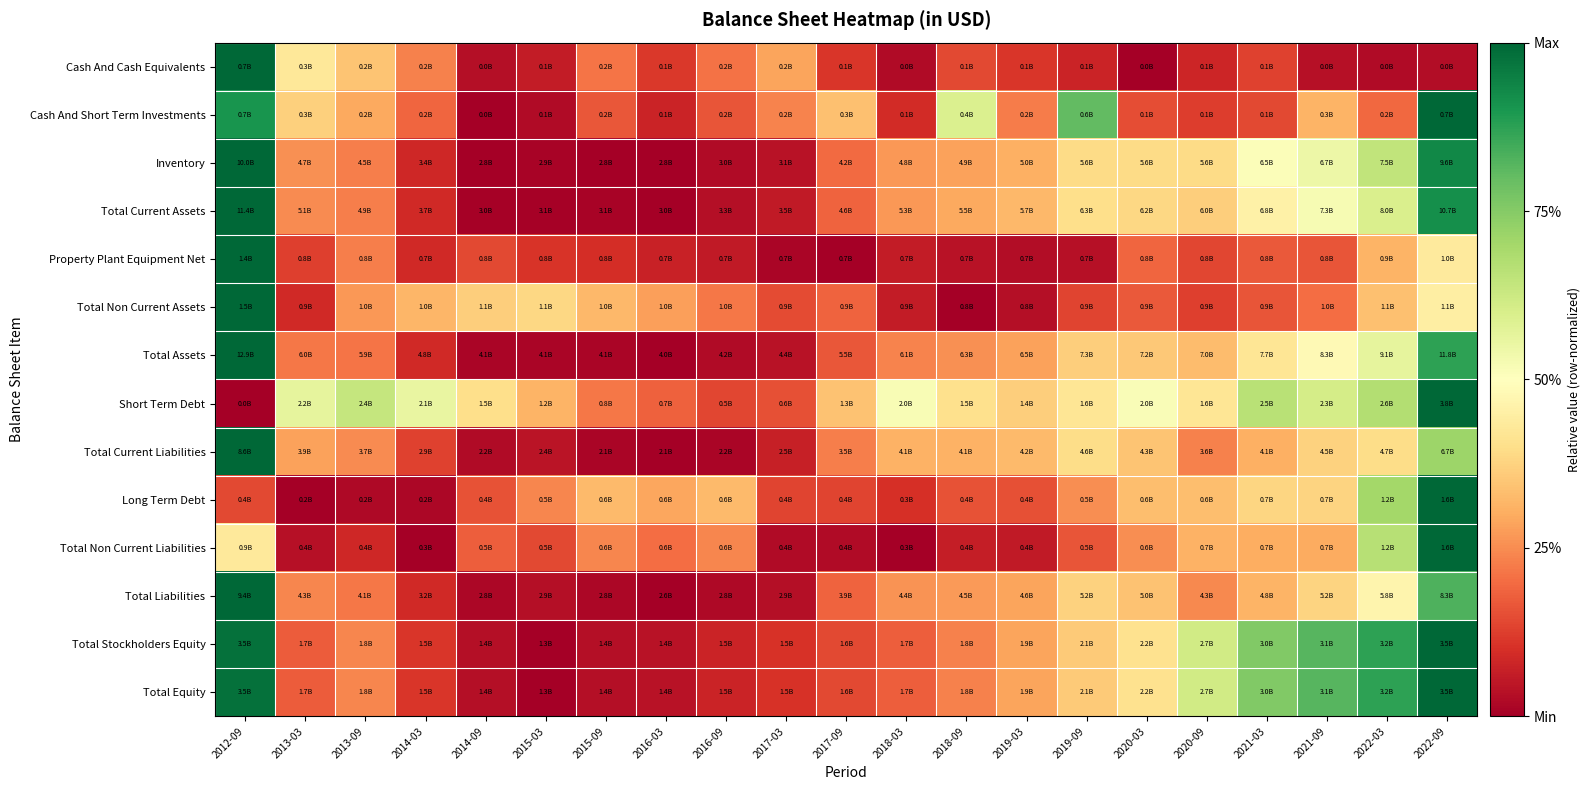

Which category has the lowest value across all series?

2020-03